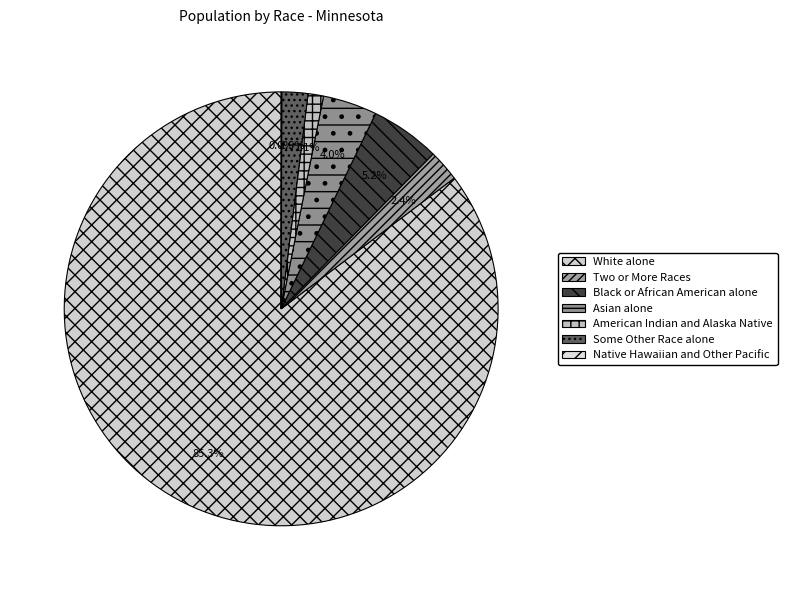

True or false: Two or More Races accounts for 11% of the total.

False